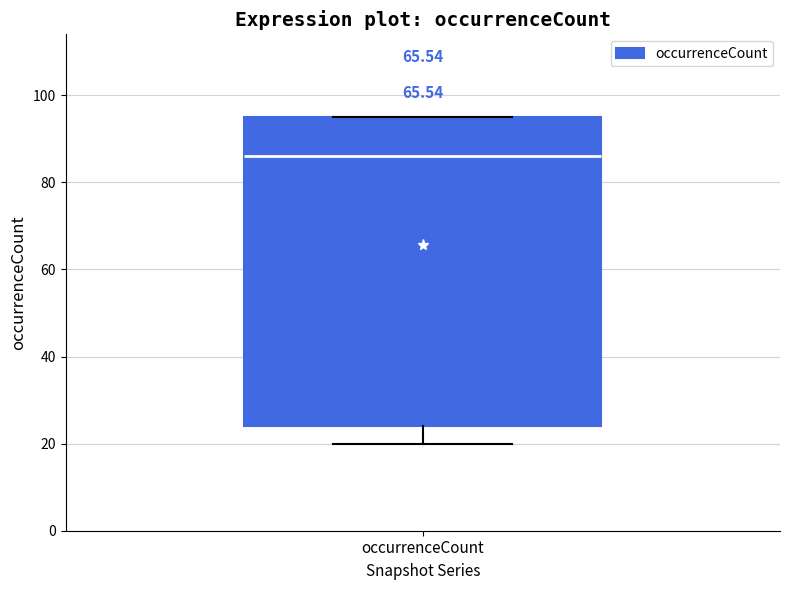

Transcribe this box plot: give where the median line is, the range the box spans, and where the two whiskers end, as read against the y-axis. The values are not printed on the chart, so give them approximately, as read against the axis.

median 86, box 24 to 96, whiskers 20 to 96